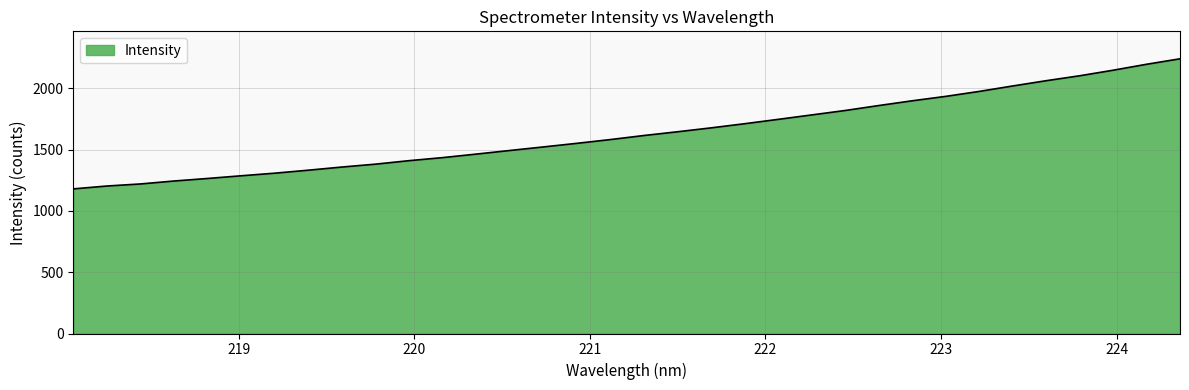

What is the maximum value shown in the chart?

2242.3